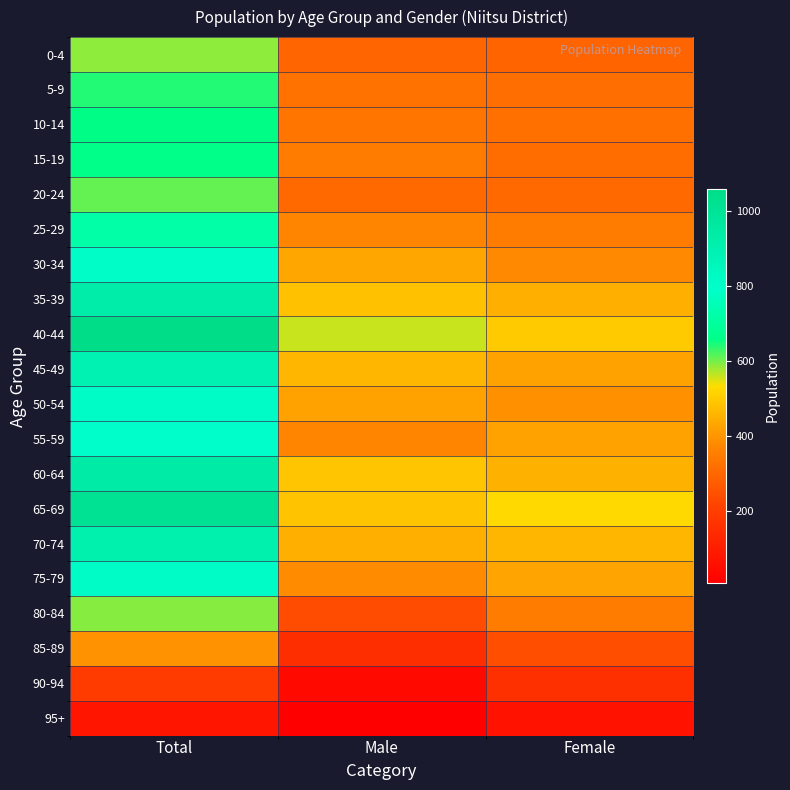

At which category is the sum across all series the highest?

Total